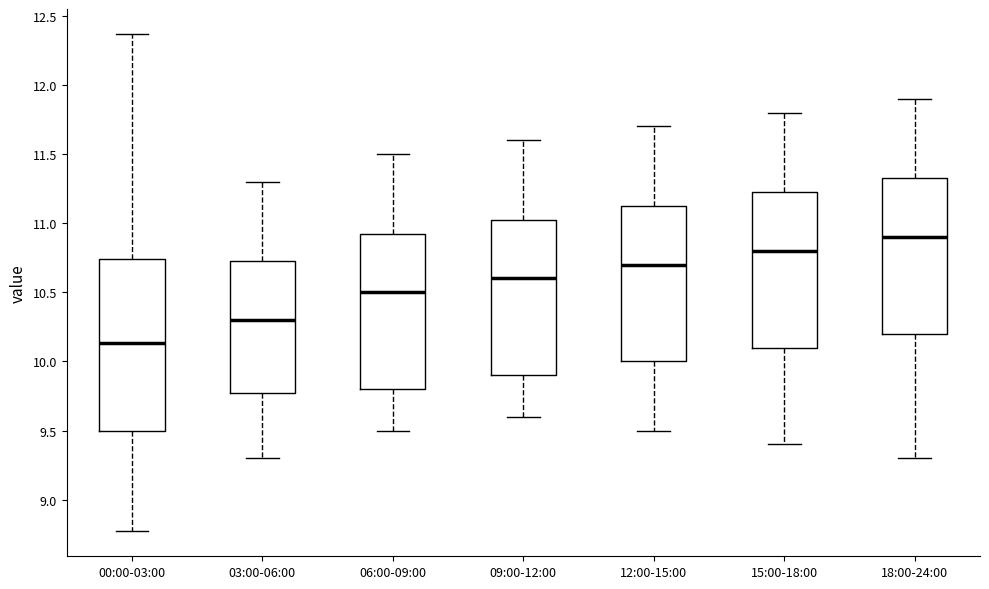

Which box's median line is the lowest?

00:00-03:00